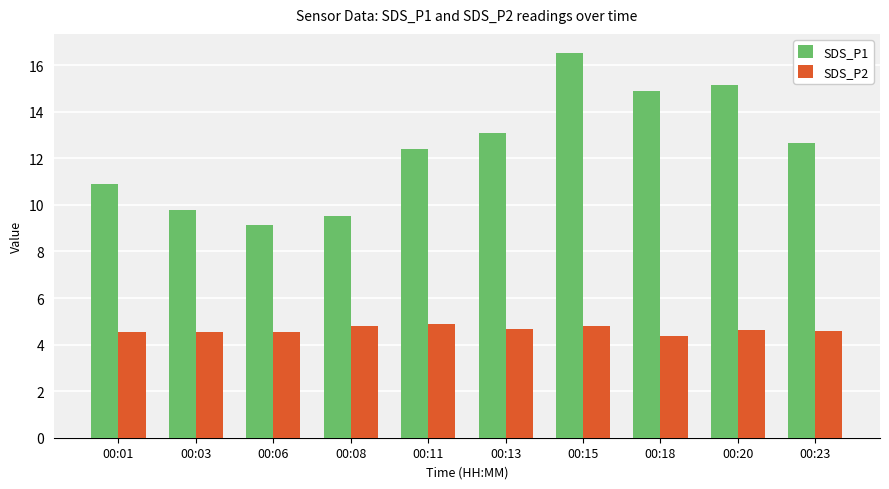

What is the sum of all SDS_P2 values?

46.4